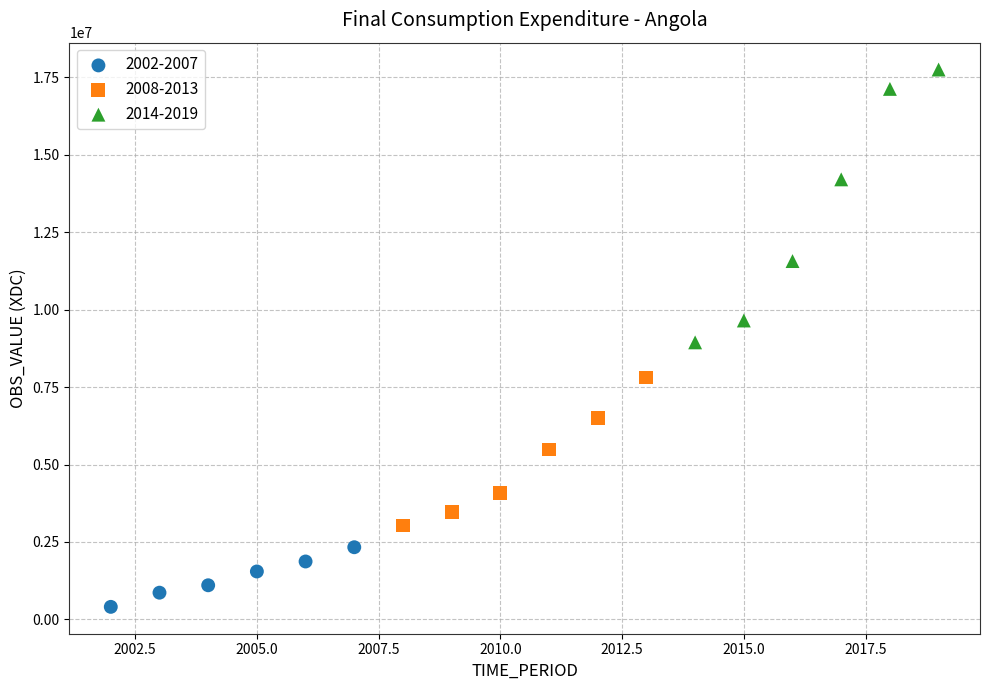

Which series contains the lowest Y value?

2002-2007